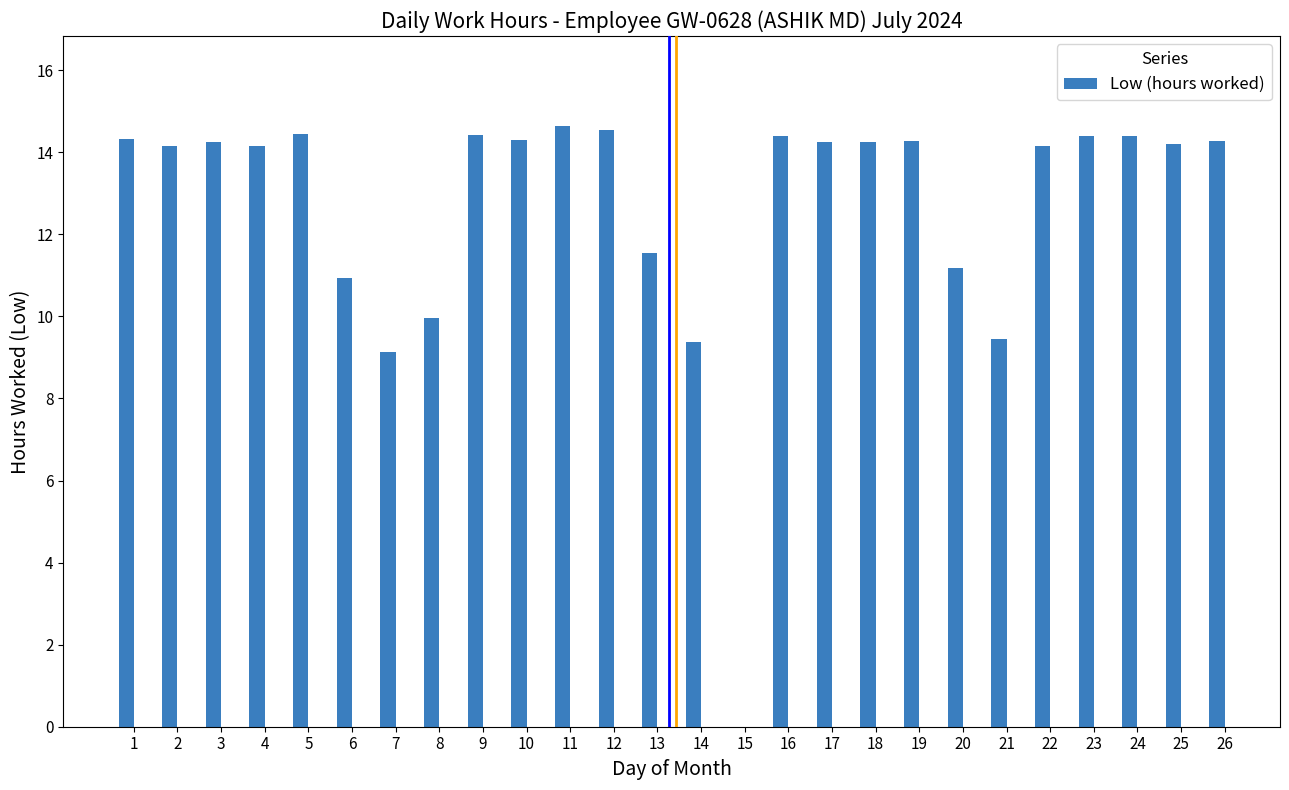

Count the number of values greater than 14.

18